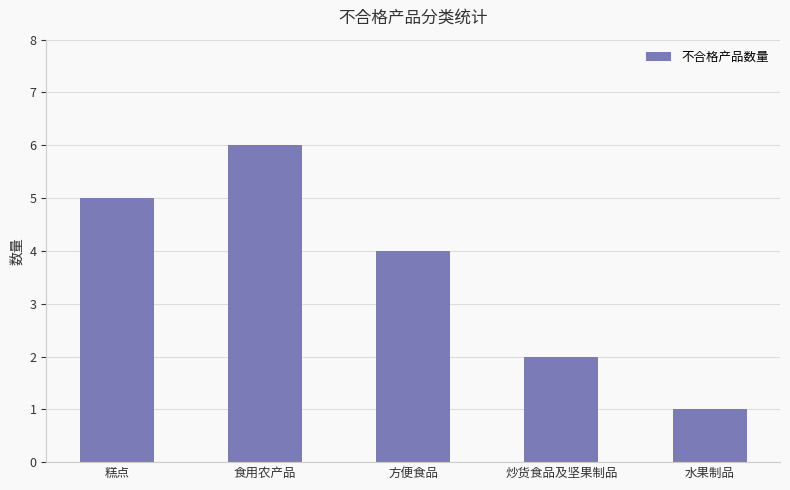

What is the average value?

4